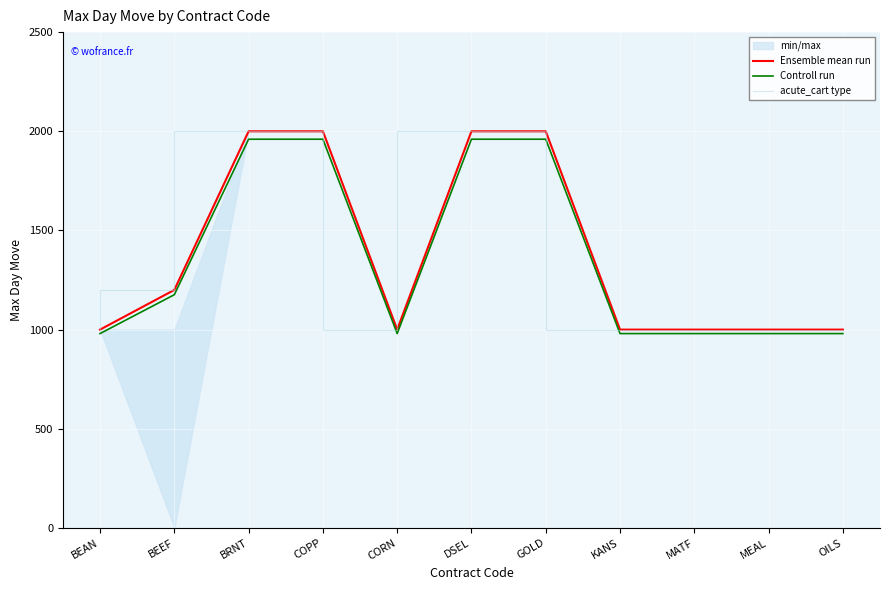

In Ensemble mean run, how many points are lower than both neighbors (excluding endpoints)?

1